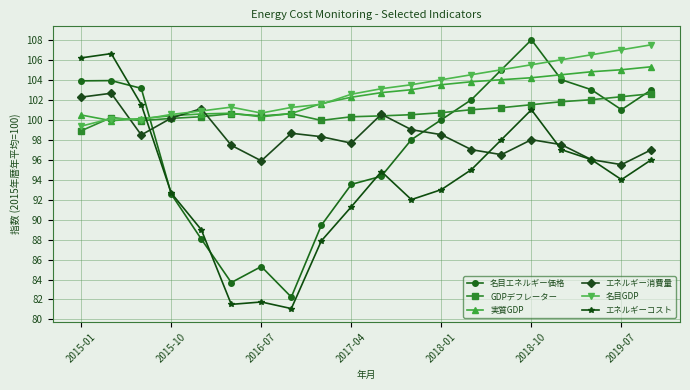

What are all the series names shown in the legend?

名目エネルギー価格, GDPデフレーター, 実質GDP, エネルギー消費量, 名目GDP, エネルギーコスト